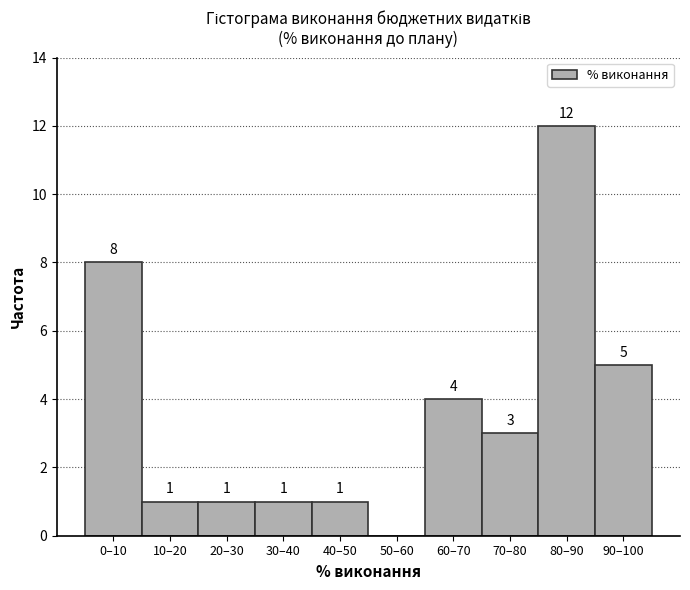

Reading left to right, list all the values displayed in this chart.

0–10=8	10–20=1	20–30=1	30–40=1	40–50=1	50–60=0	60–70=4	70–80=3	80–90=12	90–100=5